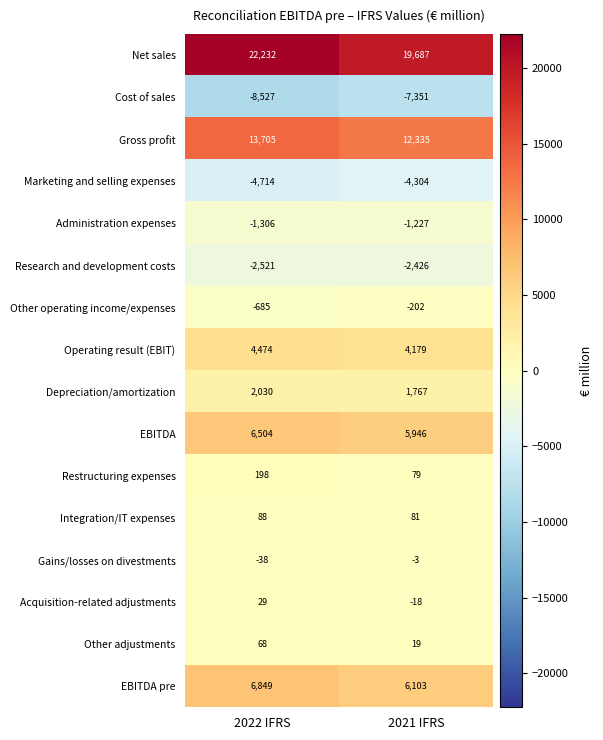

Read the EBITDA value at 2022 IFRS.

6504